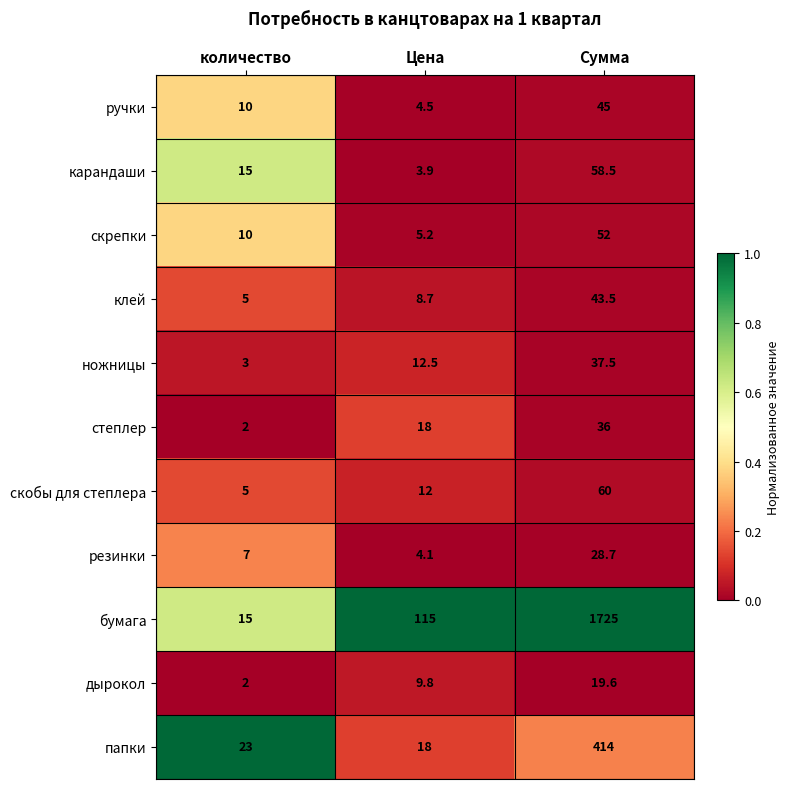

What is the average value of the карандаши series?

25.8